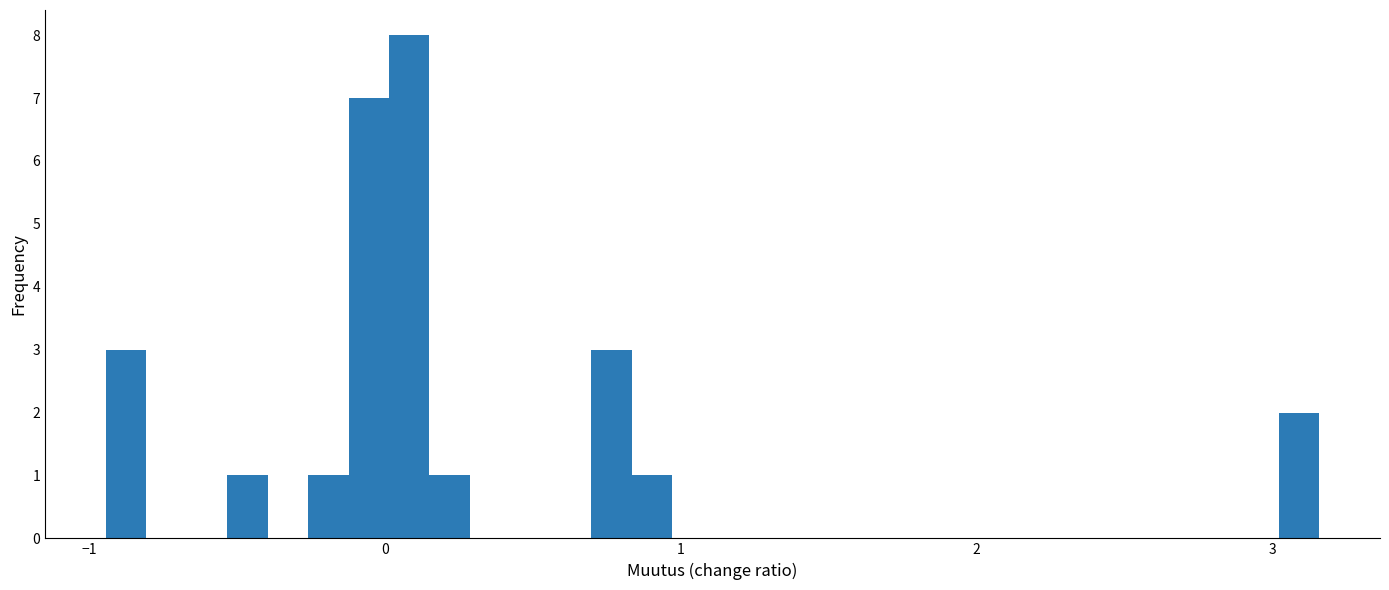

Around what value on the x-axis is the tallest bar? Give the approximate position of its centre, as read against the axis.

0.1